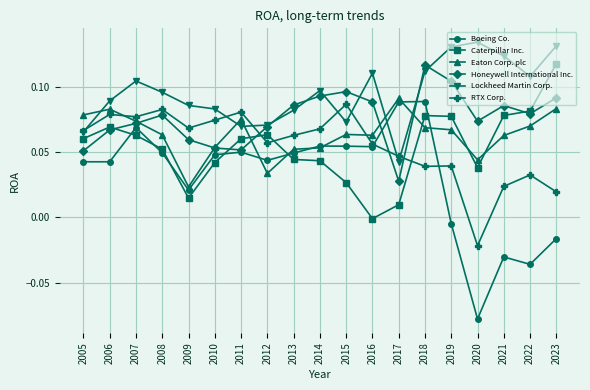

Does the chart have visible grid lines?

Yes